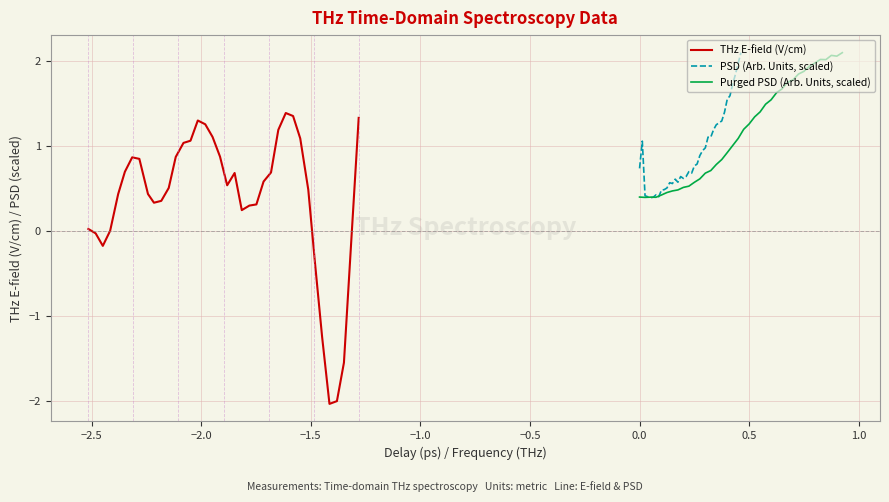

How many interior local peaks does the THz E-field (V/cm) series have?

4